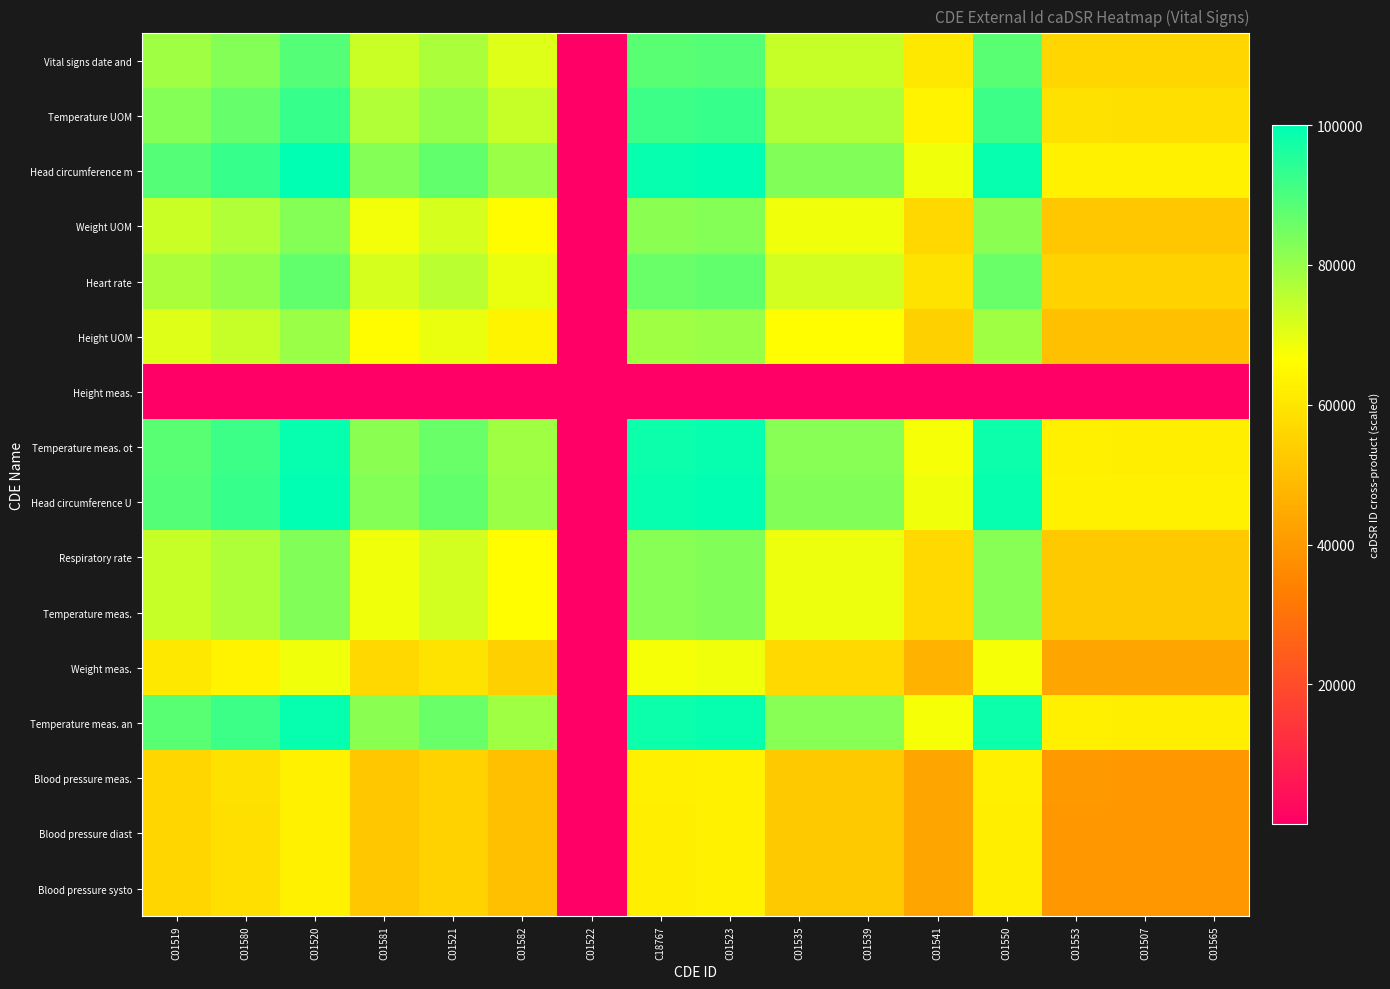

At how many categories does at least one series exceed 80437?

10